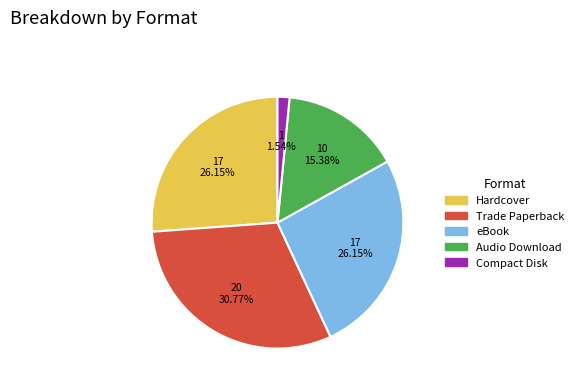

Count the number of slices in the pie.

5